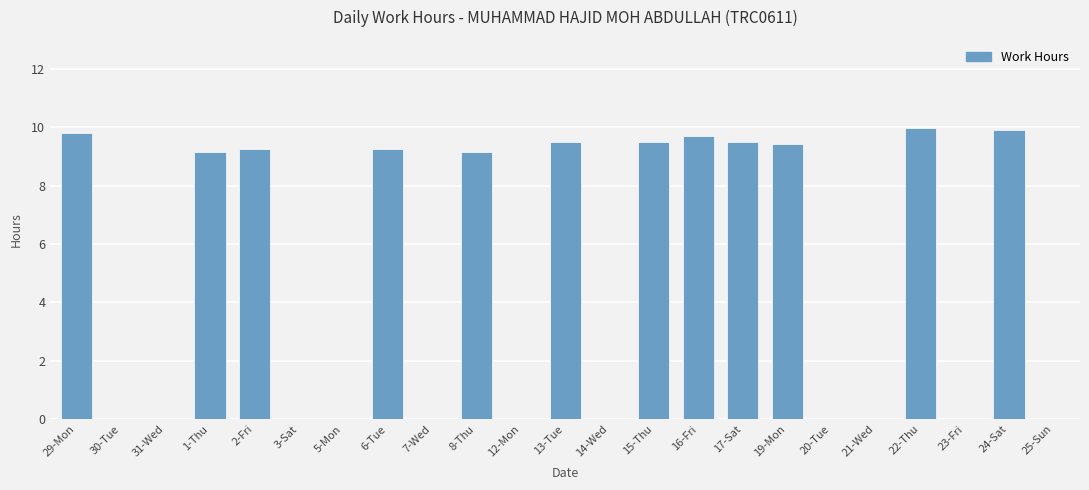

Does the chart contain stacked bars?

No